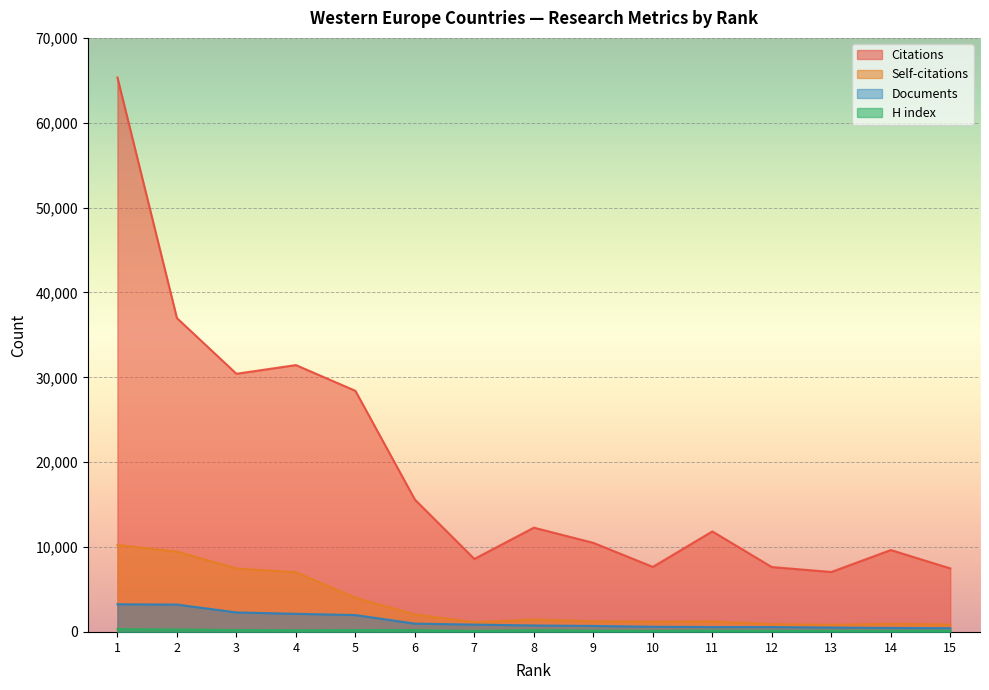

At which category does Citations reach its first local valley?

3